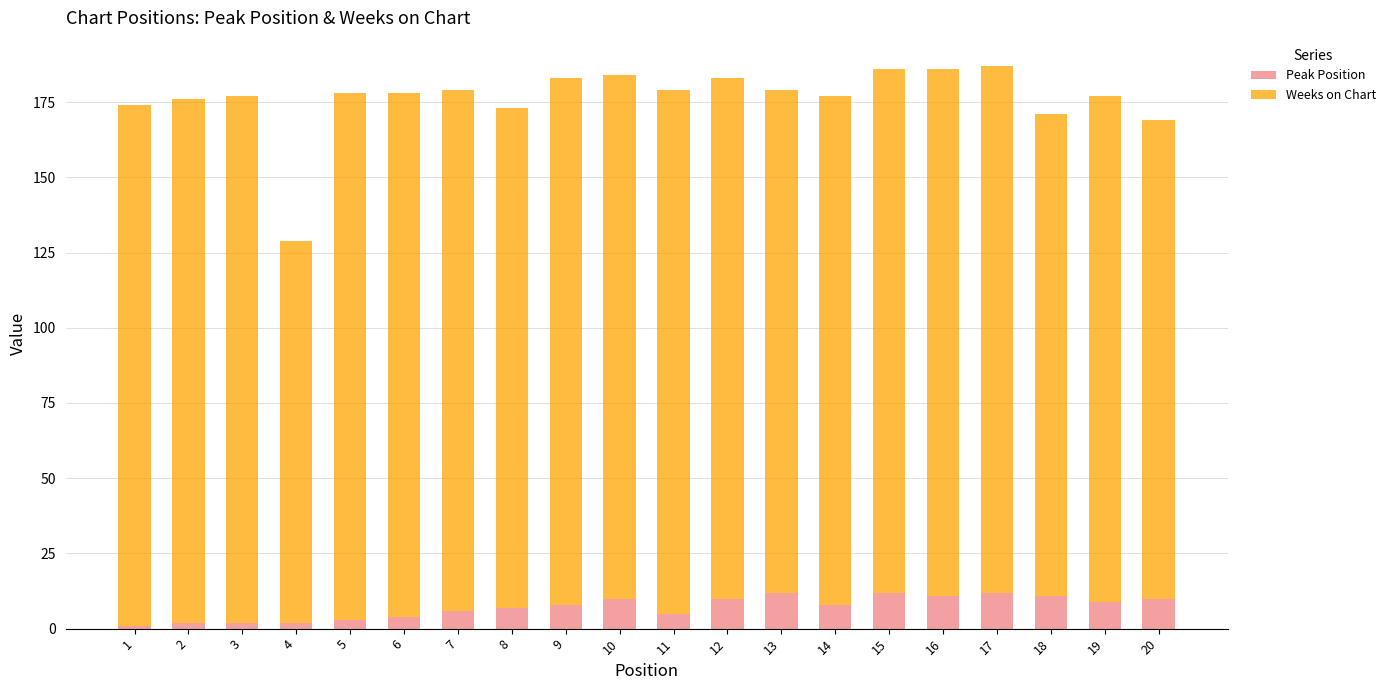

Are the bars horizontal?

No